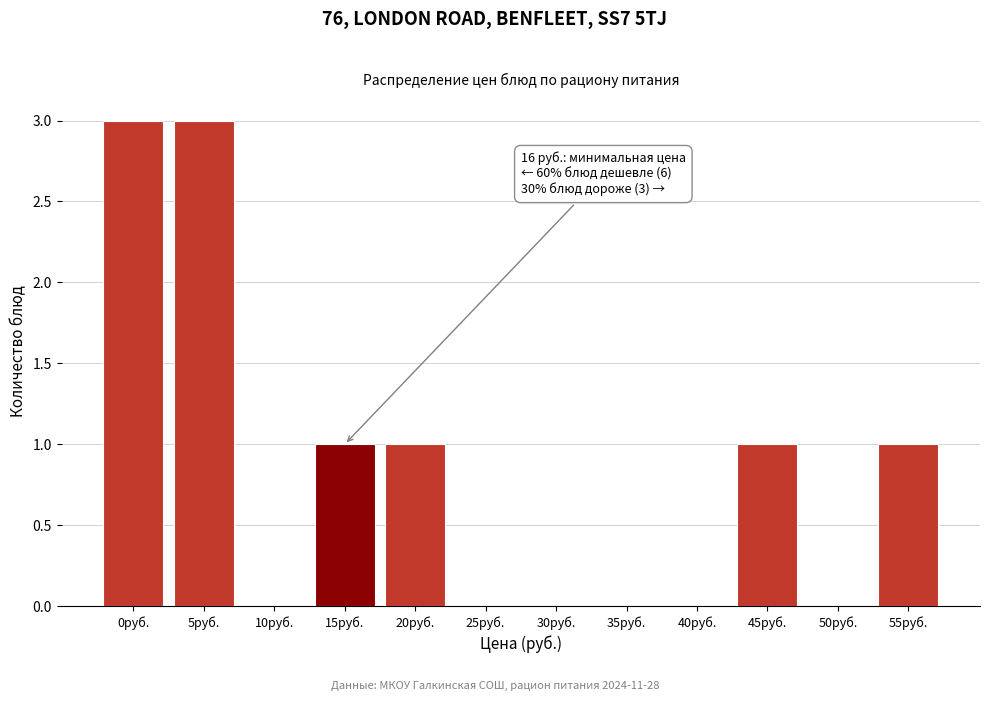

Reading left to right, list all the values displayed in this chart.

0руб.=3	5руб.=3	10руб.=0	15руб.=1	20руб.=1	25руб.=0	30руб.=0	35руб.=0	40руб.=0	45руб.=1	50руб.=0	55руб.=1